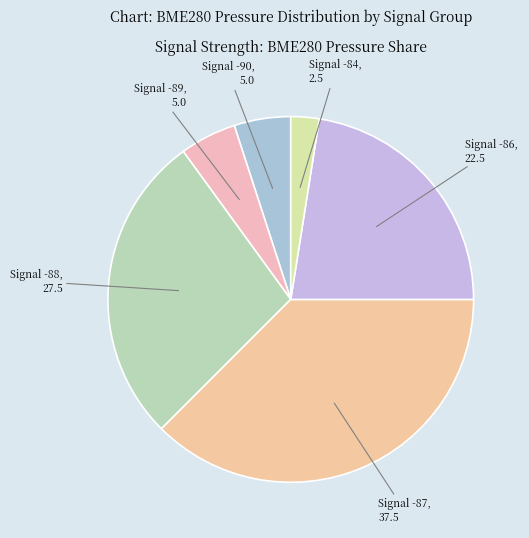

Is the sum of Signal -87 and Signal -88 greater than half?

Yes